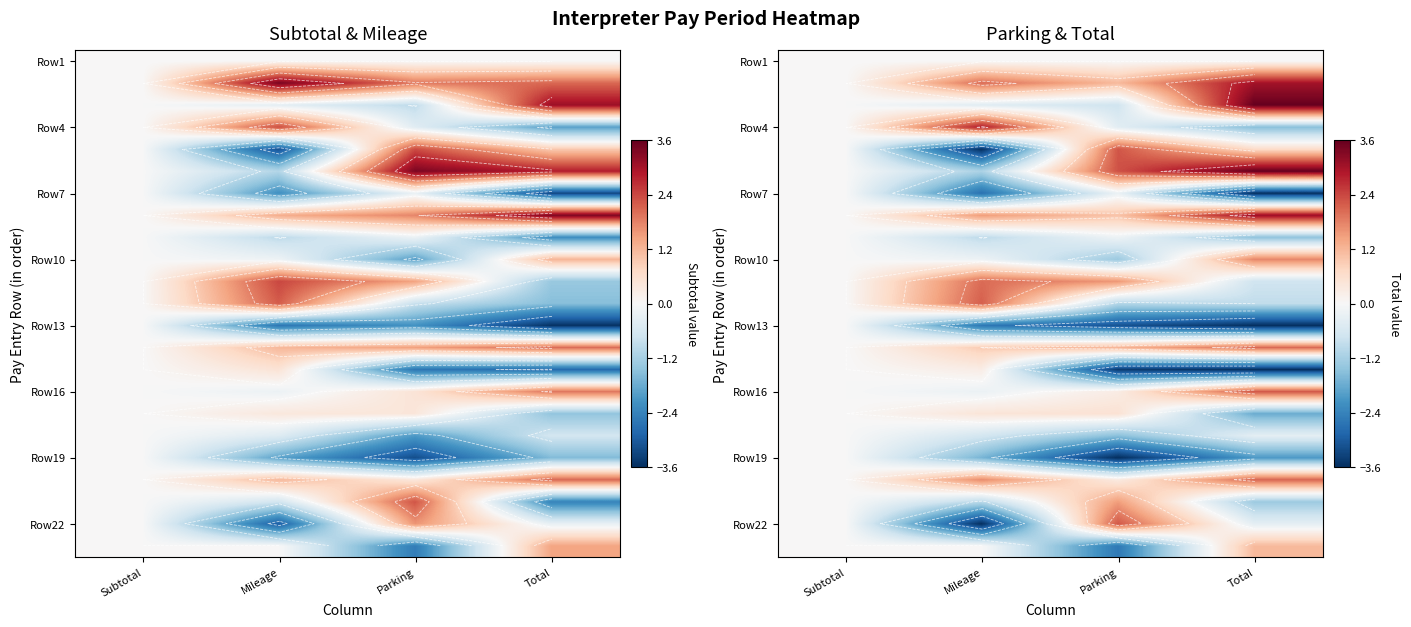

How many values in Row4 are below zero?

2